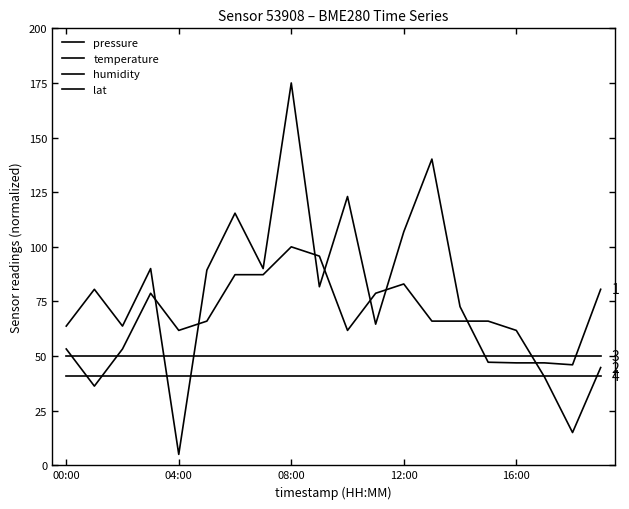

True or false: humidity and pressure cross at least once.

True